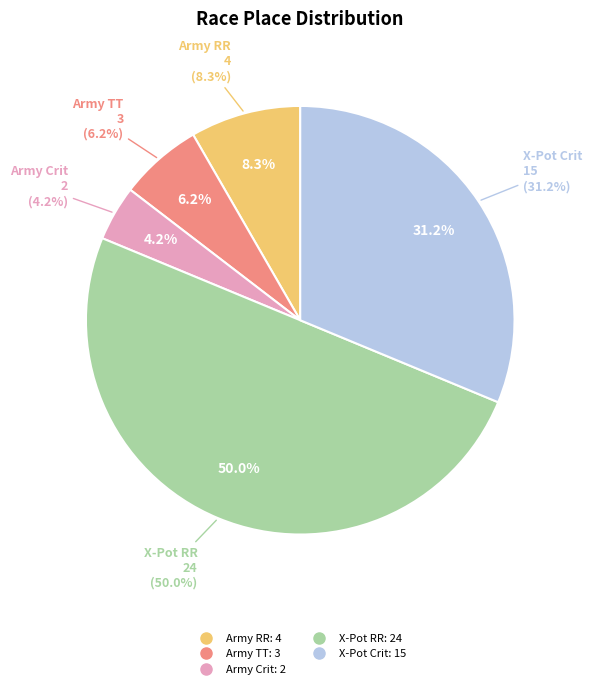

To the nearest percent, what portion does Army Spring Classic - Crit represent?

4%